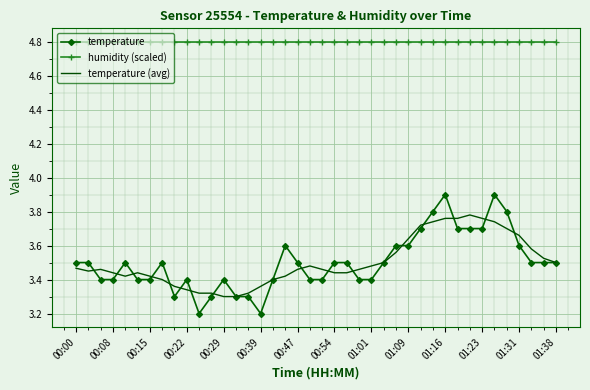

Which series has the largest total across all categories?

humidity (scaled)